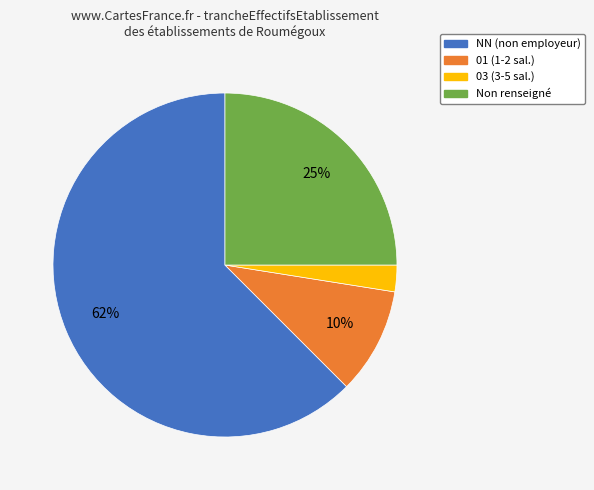

To the nearest percent, what portion does Non renseigné represent?

25%